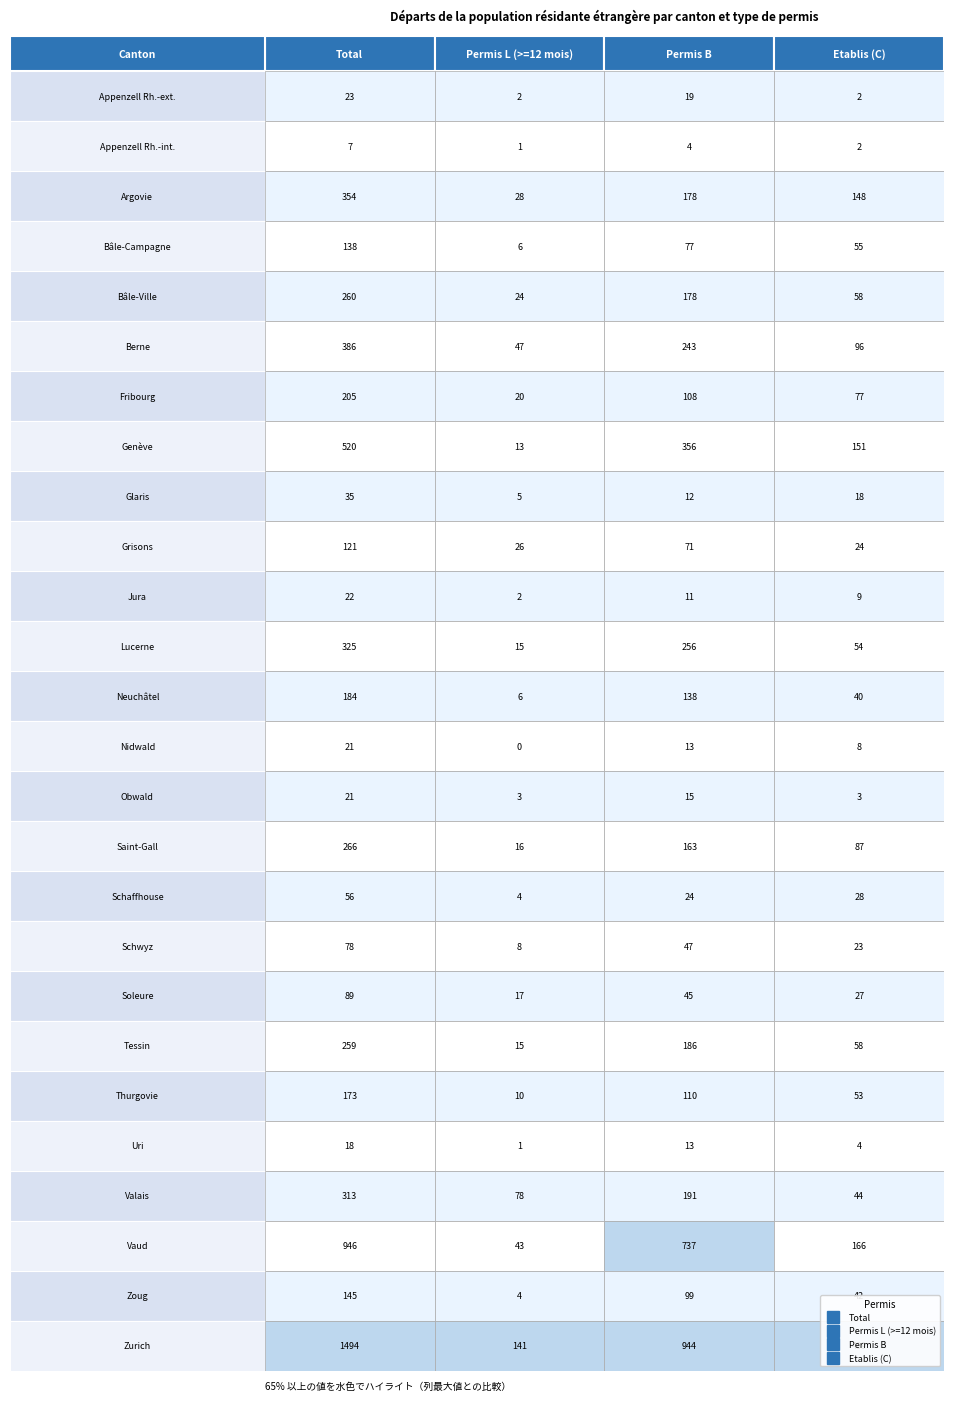

Reading right to left, what are all the values shown in this chart?

Appenzell Rh.-ext.: 3=2	2=19	1=2	0=23
Appenzell Rh.-int.: 3=2	2=4	1=1	0=7
Argovie: 3=148	2=178	1=28	0=354
Bâle-Campagne: 3=55	2=77	1=6	0=138
Bâle-Ville: 3=58	2=178	1=24	0=260
Berne: 3=96	2=243	1=47	0=386
Fribourg: 3=77	2=108	1=20	0=205
Genève: 3=151	2=356	1=13	0=520
Glaris: 3=18	2=12	1=5	0=35
Grisons: 3=24	2=71	1=26	0=121
Jura: 3=9	2=11	1=2	0=22
Lucerne: 3=54	2=256	1=15	0=325
Neuchâtel: 3=40	2=138	1=6	0=184
Nidwald: 3=8	2=13	1=0	0=21
Obwald: 3=3	2=15	1=3	0=21
Saint-Gall: 3=87	2=163	1=16	0=266
Schaffhouse: 3=28	2=24	1=4	0=56
Schwyz: 3=23	2=47	1=8	0=78
Soleure: 3=27	2=45	1=17	0=89
Tessin: 3=58	2=186	1=15	0=259
Thurgovie: 3=53	2=110	1=10	0=173
Uri: 3=4	2=13	1=1	0=18
Valais: 3=44	2=191	1=78	0=313
Vaud: 3=166	2=737	1=43	0=946
Zoug: 3=42	2=99	1=4	0=145
Zurich: 3=409	2=944	1=141	0=1494